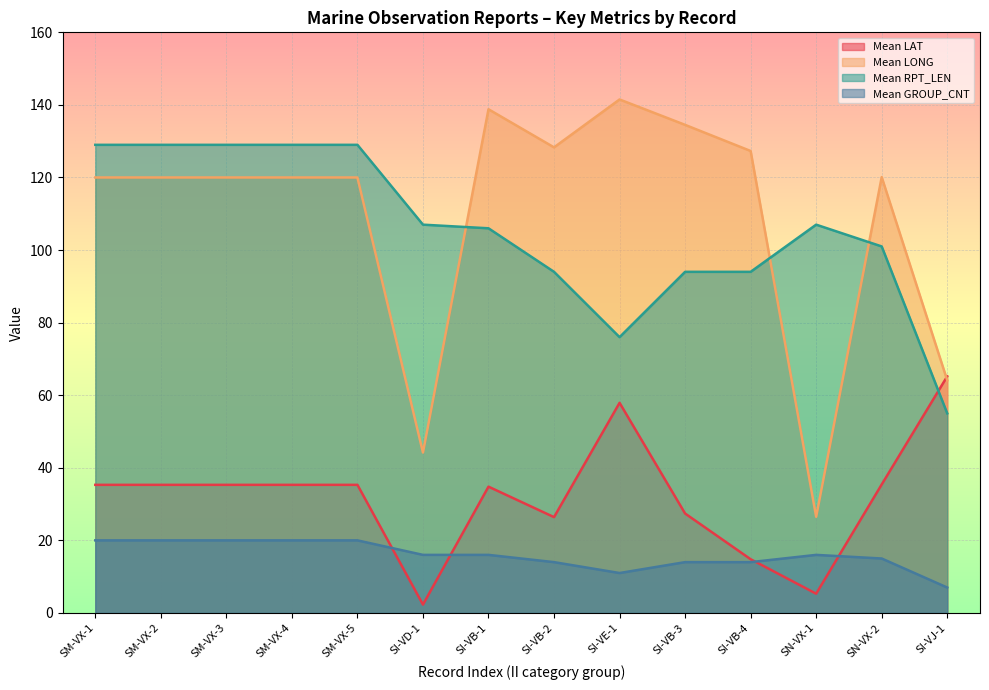

What is the lowest value of the Mean GROUP_CNT series?

7.0